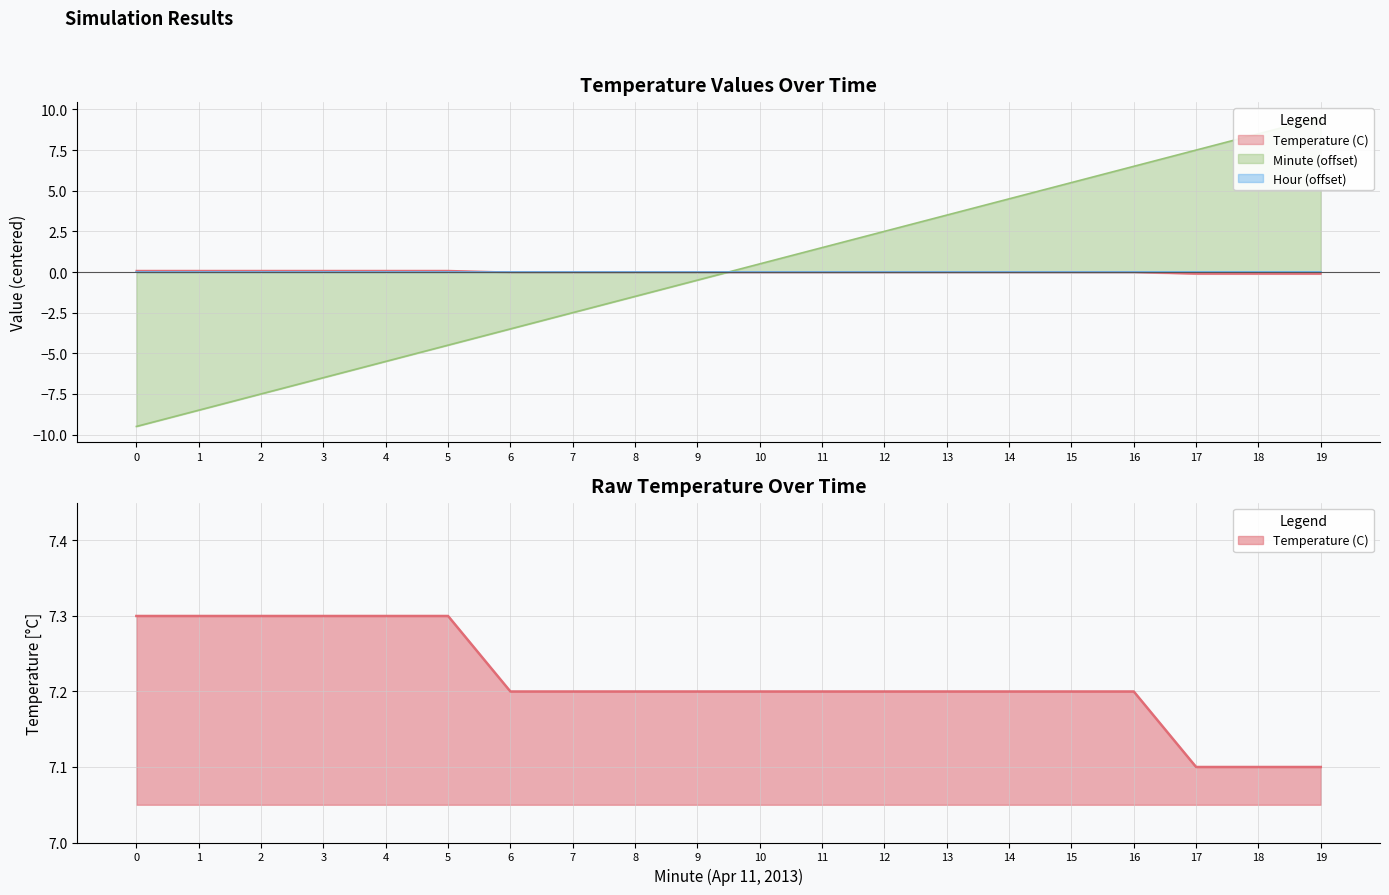

Is the value of Minute at 7 greater than the value of Temperature (C) at 4?

No